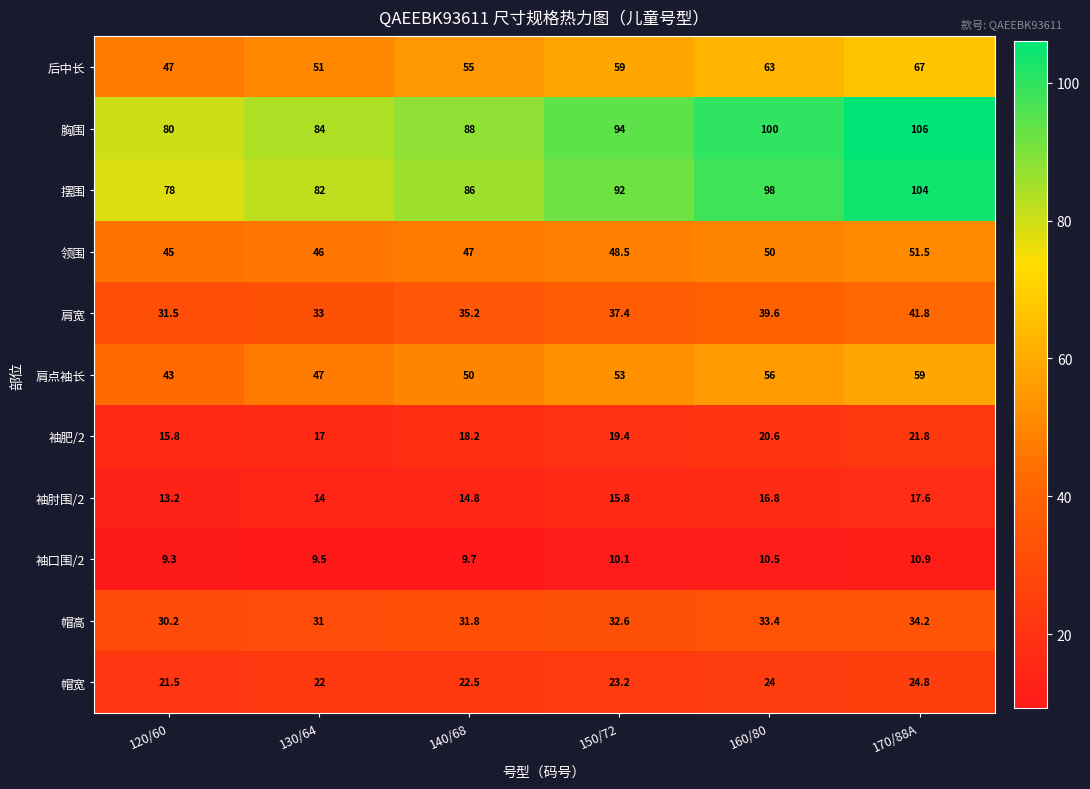

Where is 袖肥/2 nearest to the value 18?

140/68